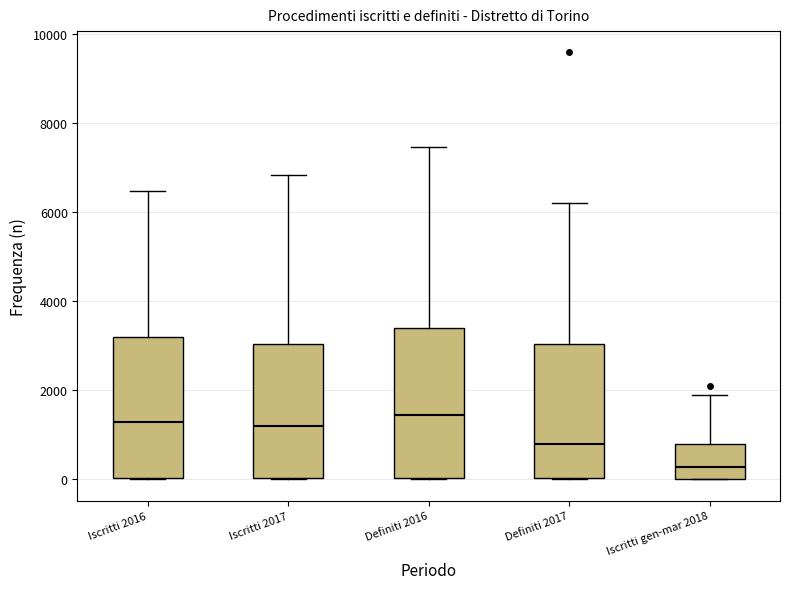

Which box's median line is the lowest?

Iscritti gen-mar 2018